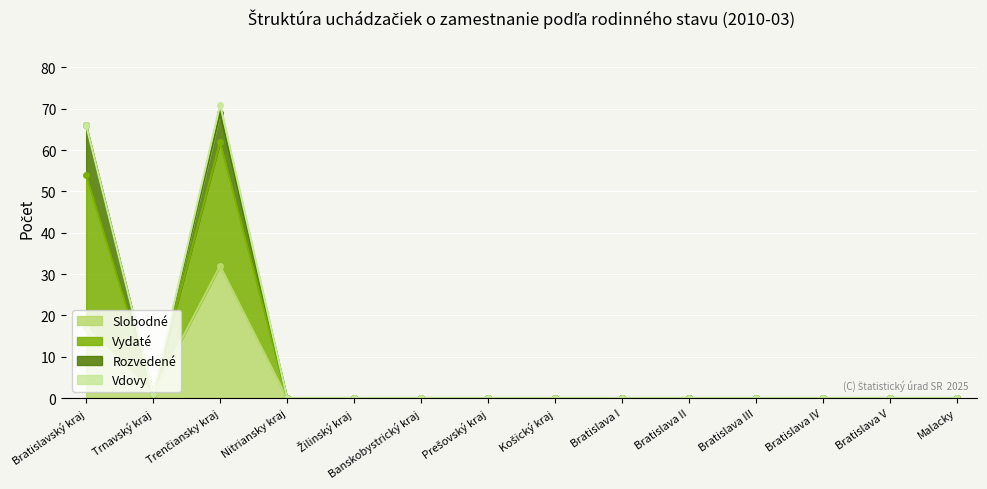

How many data points in Slobodné are above 0?

3